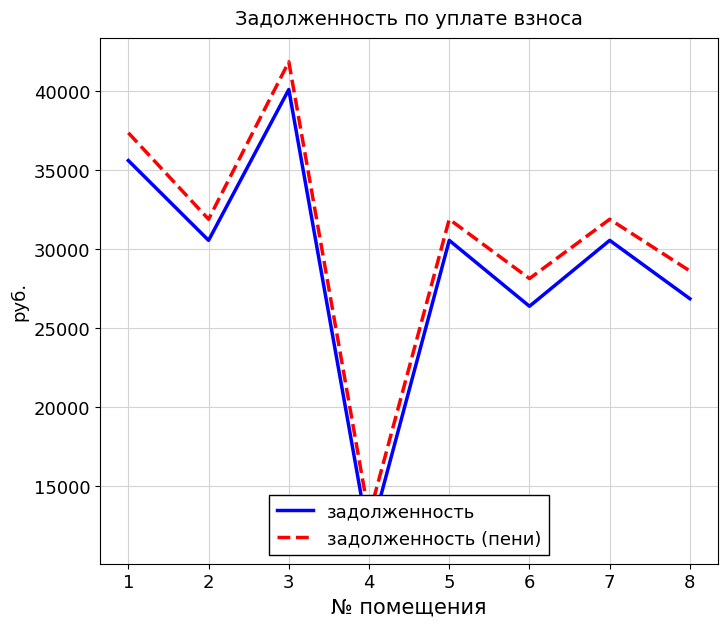

Is it true that задолженность equals 66958.6 at 3?

False